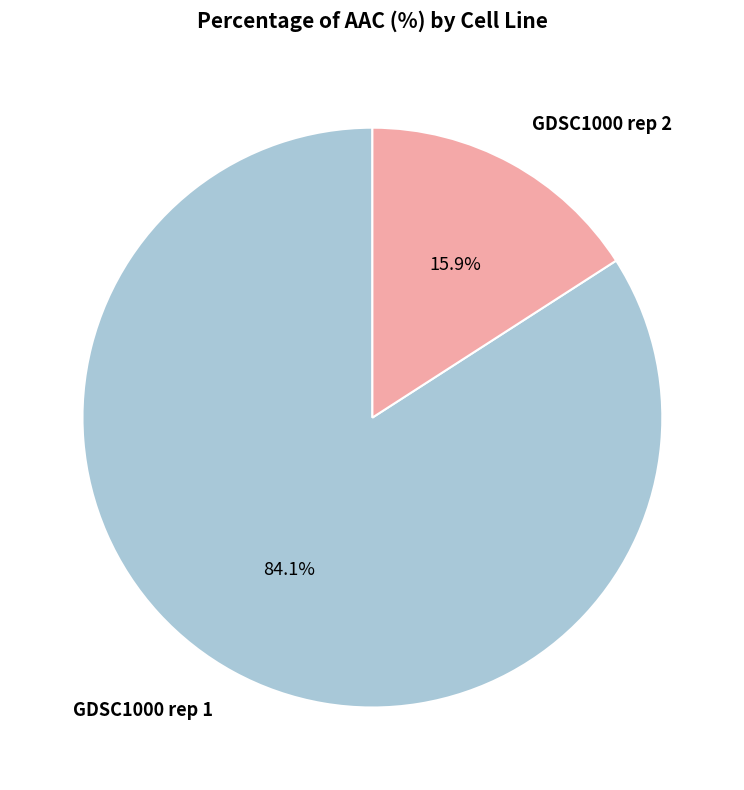

What portion of the pie excludes GDSC1000 rep 2?

84.1%